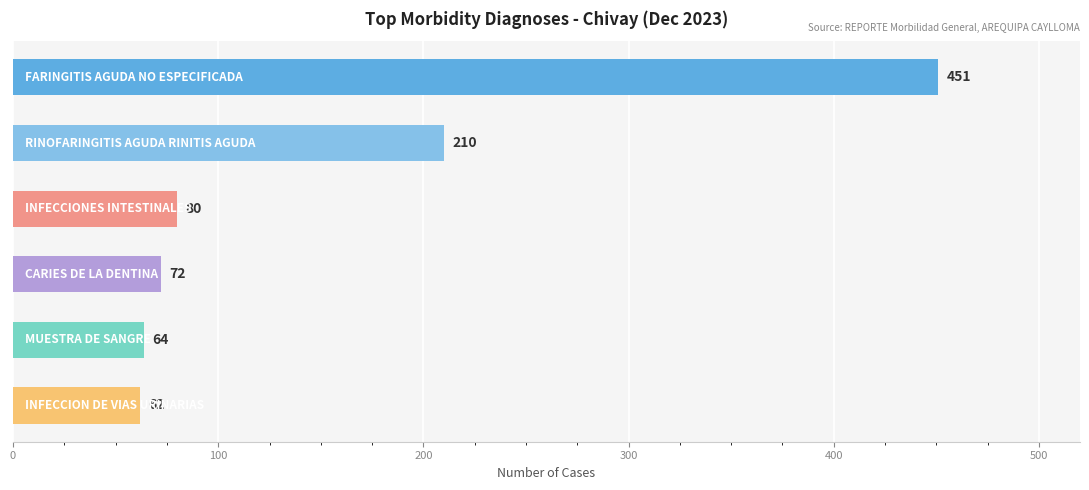

What is the minimum value shown in the chart?

62